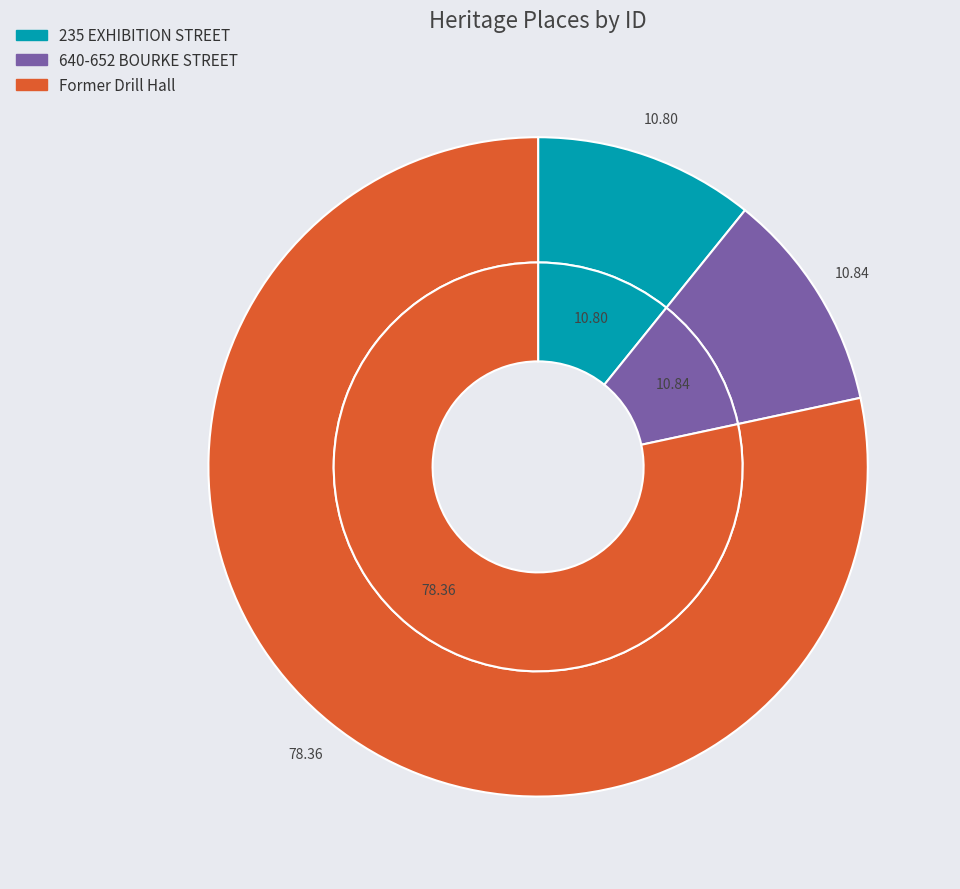

What percentage do 235 EXHIBITION STREET and Former Drill Hall together represent?

89.2%